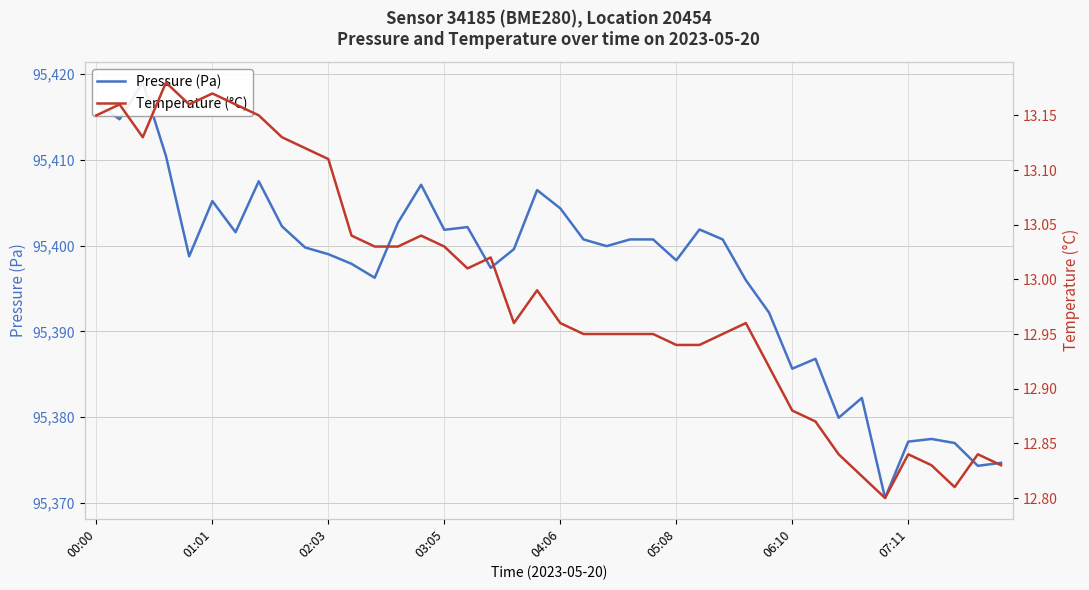

Does the chart display data point markers on the line(s)?

No